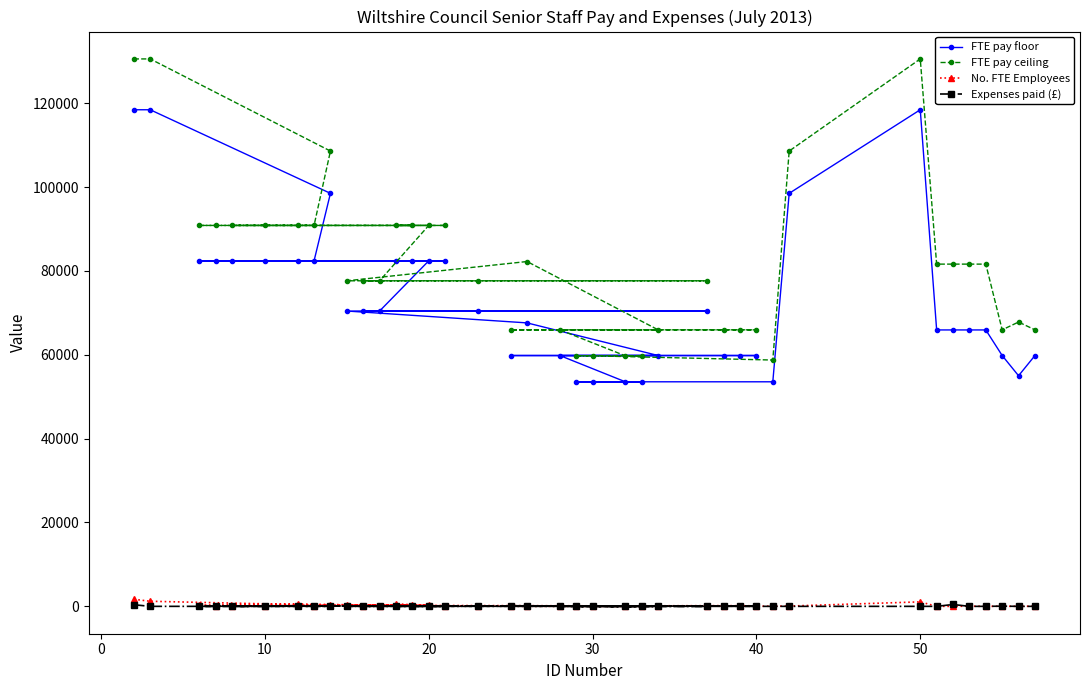

The value of FTE pay ceiling at 40 is 95100.9. True or false?

False